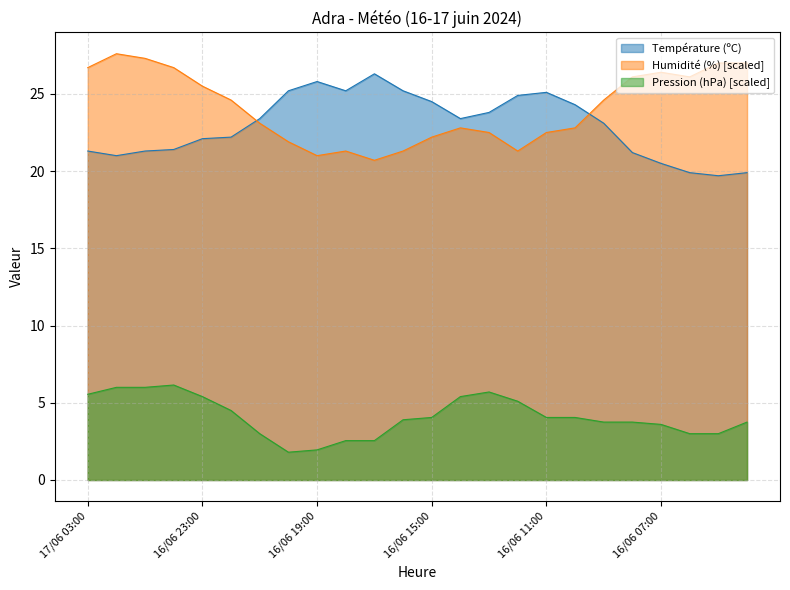

True or false: Pression (hPa) and Température (ºC) cross at least once.

False